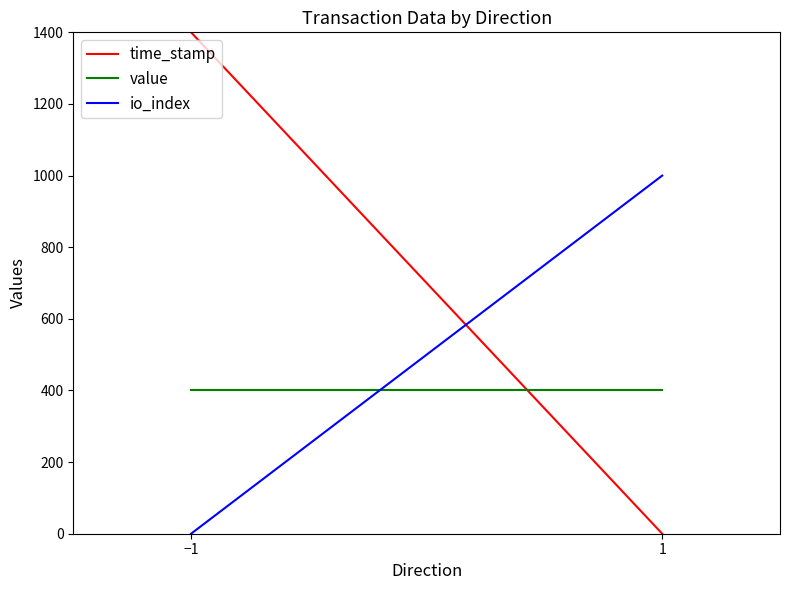

What is the difference between the time_stamp values at 1 and −1?

1400.0